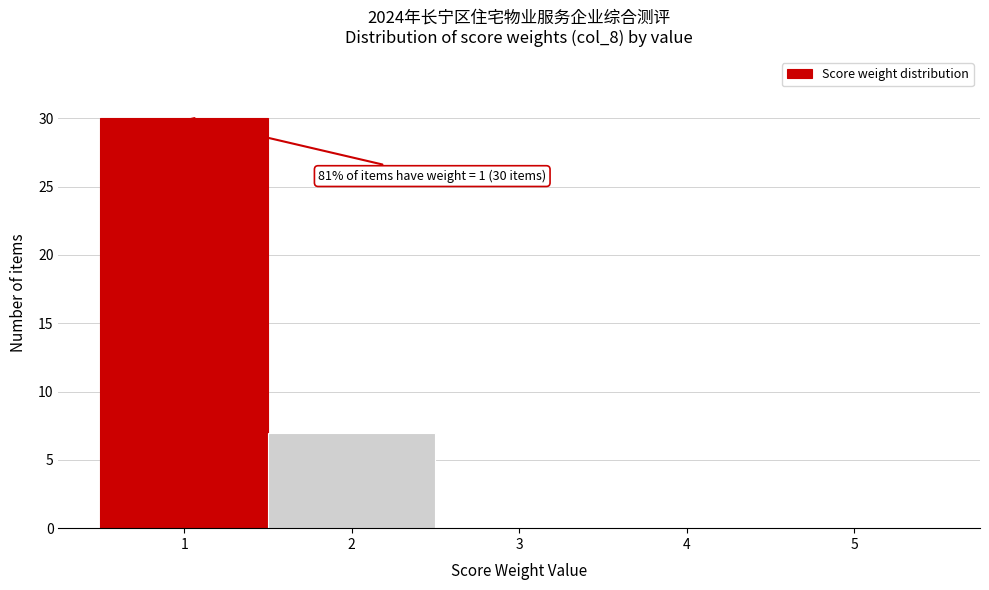

Over which range of the x-axis is the bar tallest?

0.5 to 1.5